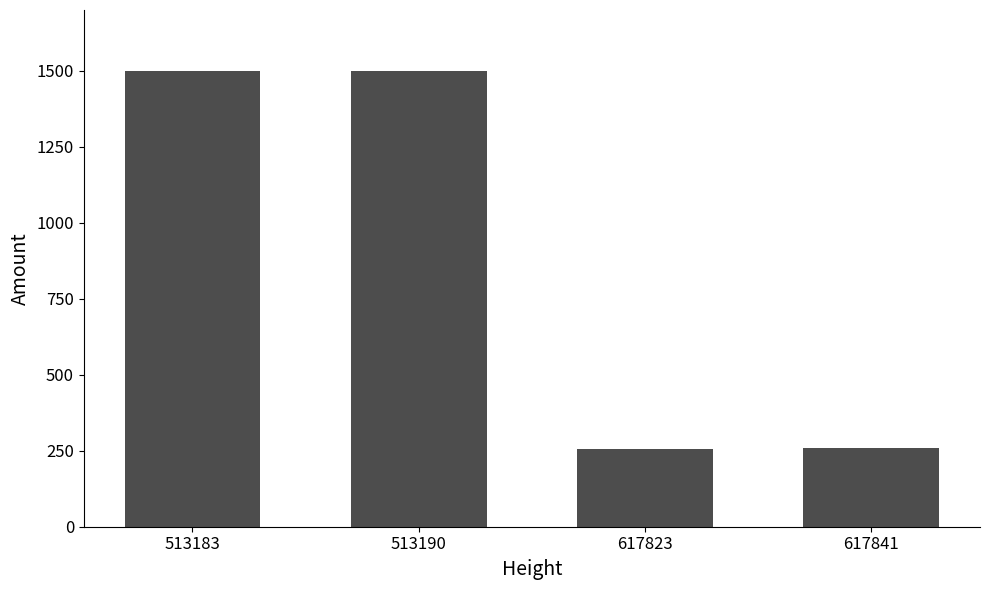

What is the ratio of the value at 513183 to the value at 617841?

5.8